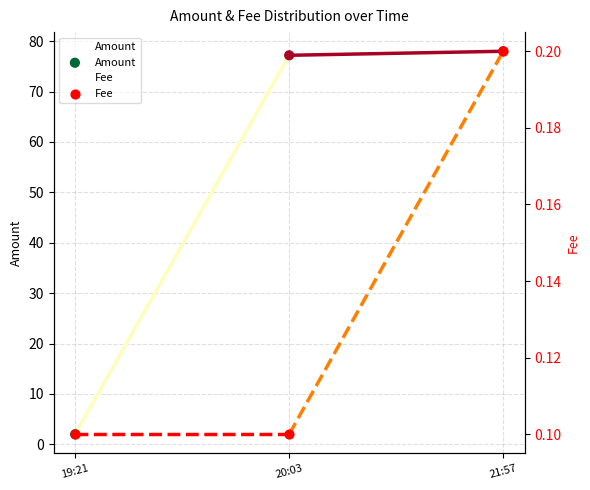

Which series contains the lowest Y value?

Fee